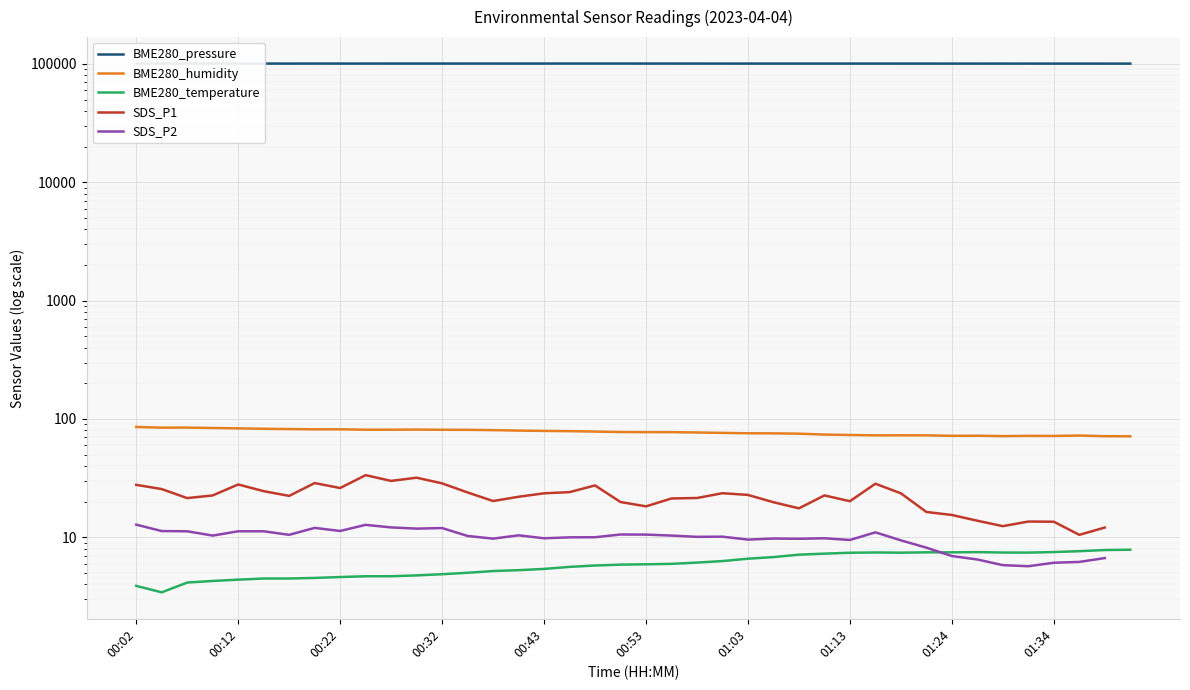

What is the maximum value for SDS_P2?

12.8